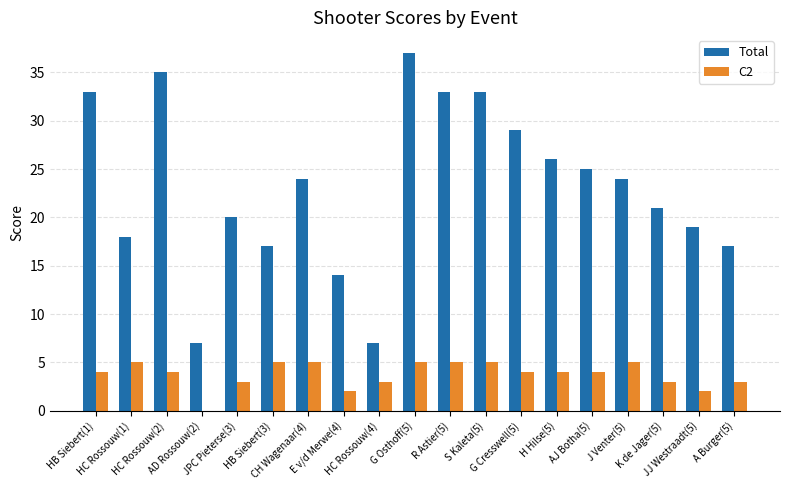

Which series has the largest total across all categories?

Total